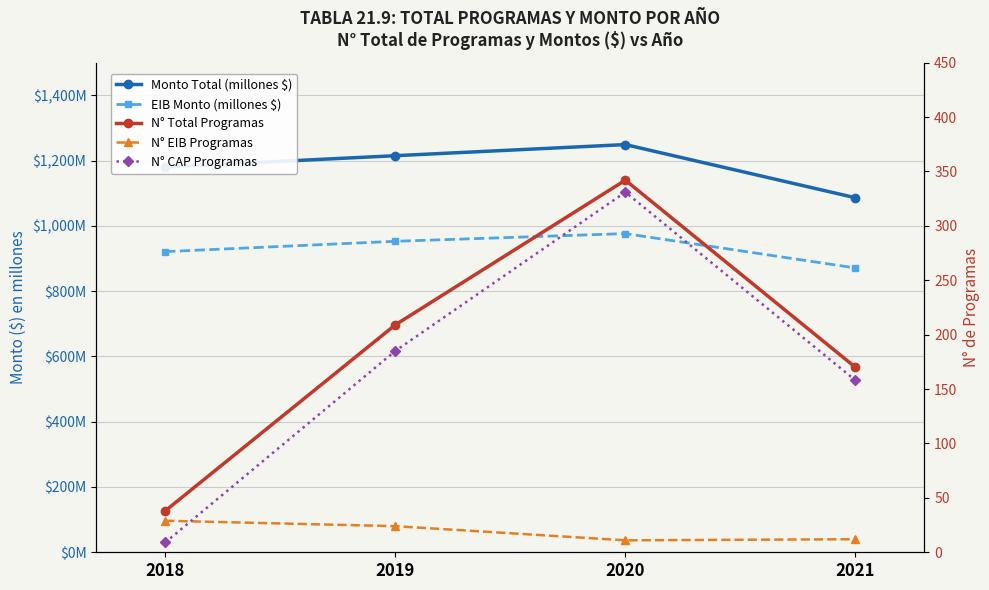

What is the spread (max minus min) of values at 2020?

1238.0